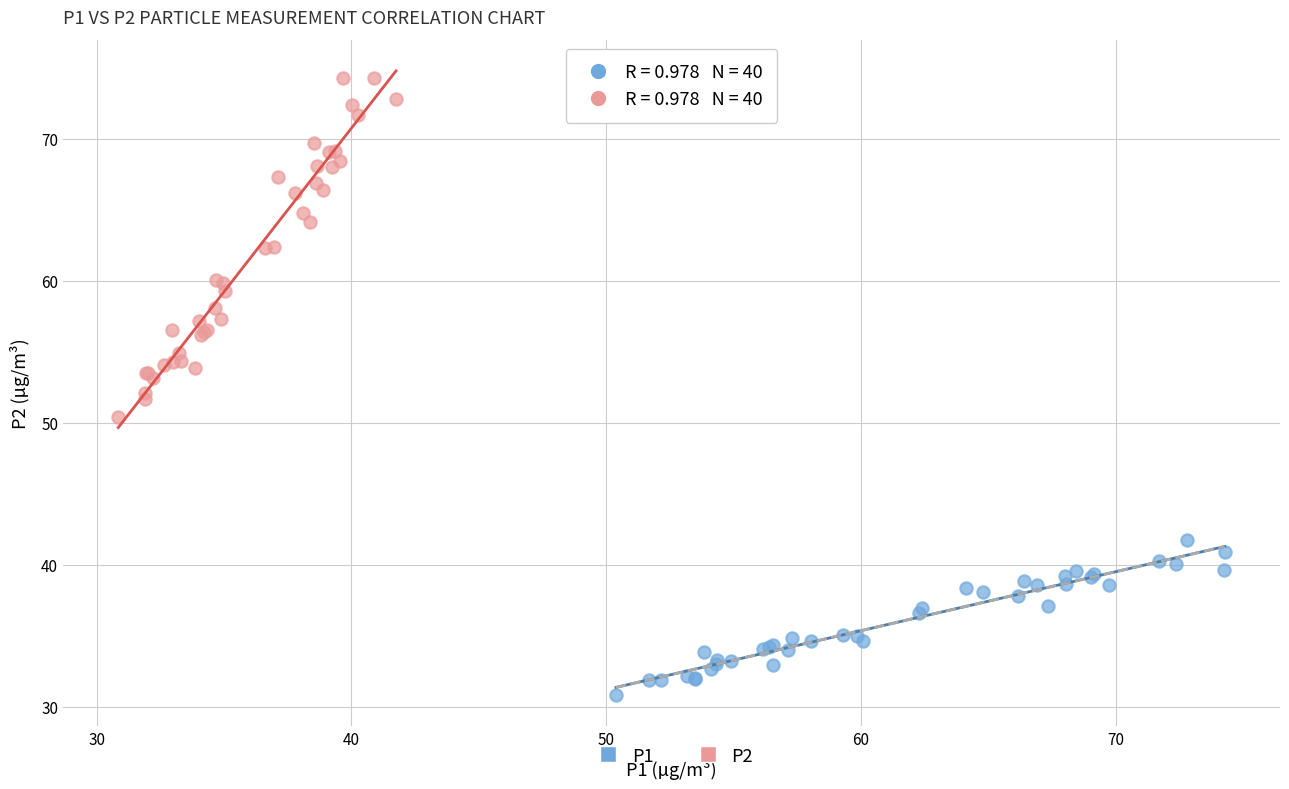

Which series contains the lowest Y value?

P1